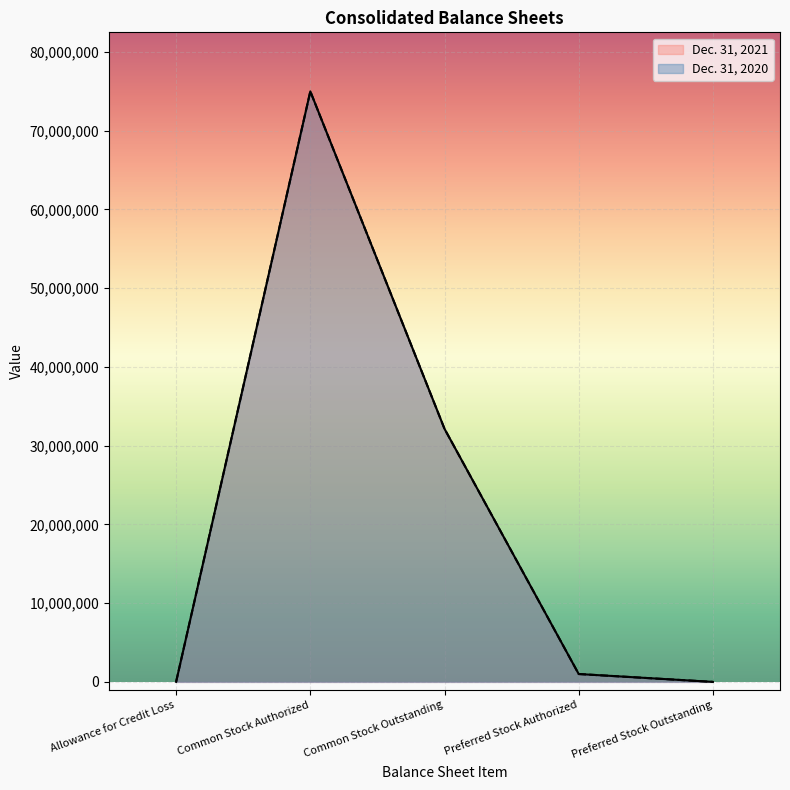

How many values in Dec. 31, 2020 are above zero?

4